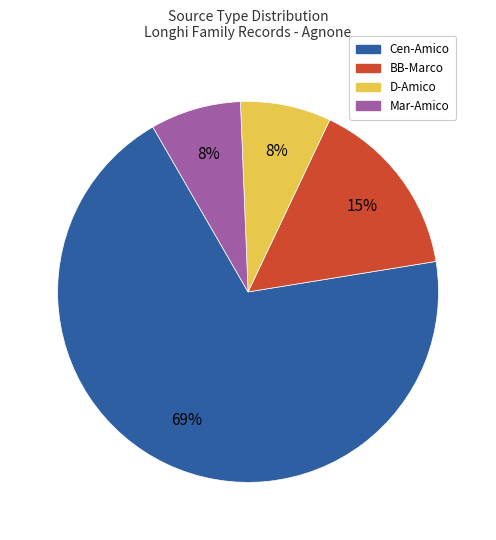

Is there any slice that represents more than half of the pie?

Yes